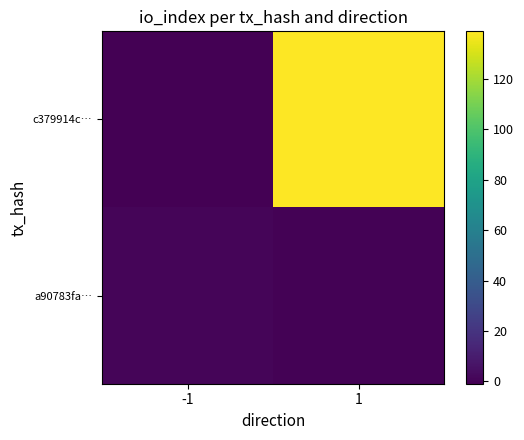

Rank the series by their maximum value, from highest to lowest.

c379914c…, a90783fa…